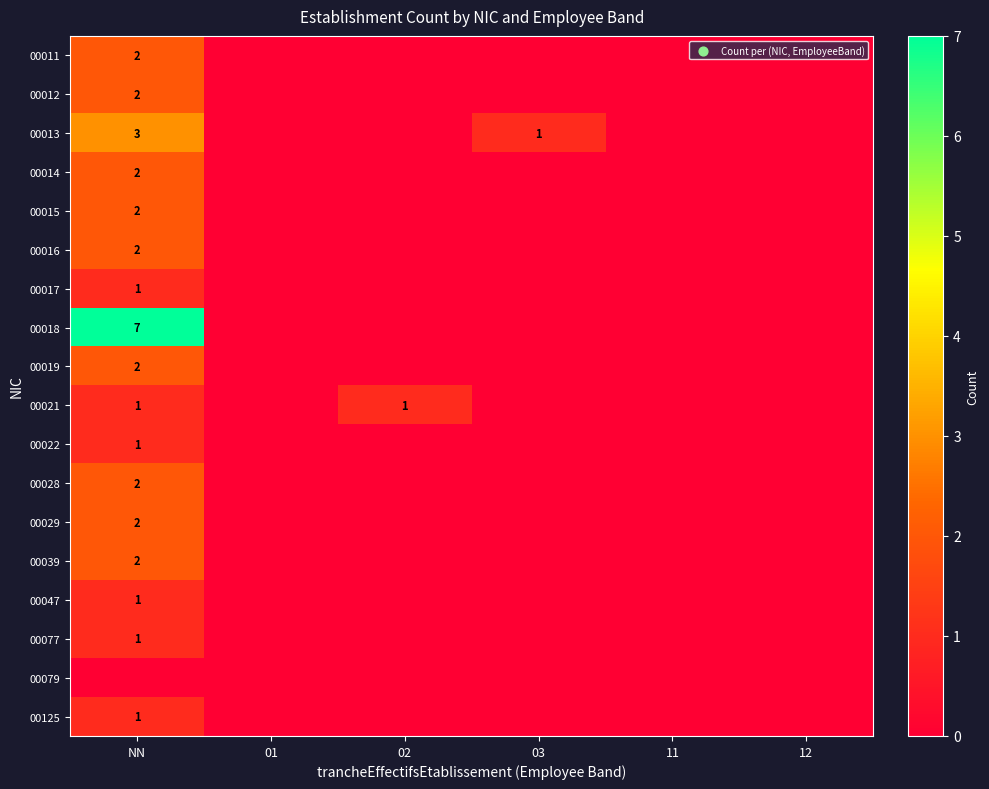

The 00016 series shows 1 at NN. True or false?

False